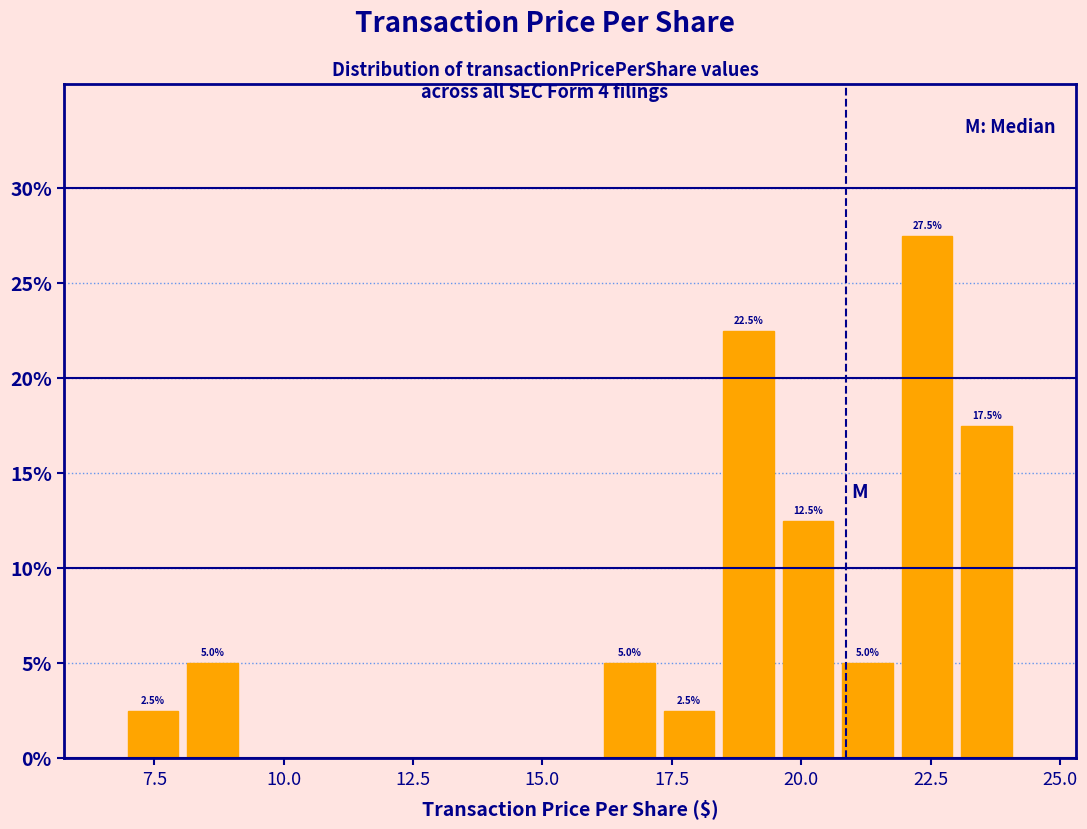

Read against the x-axis, roughly where is the centre of the tallest bar?

22.5